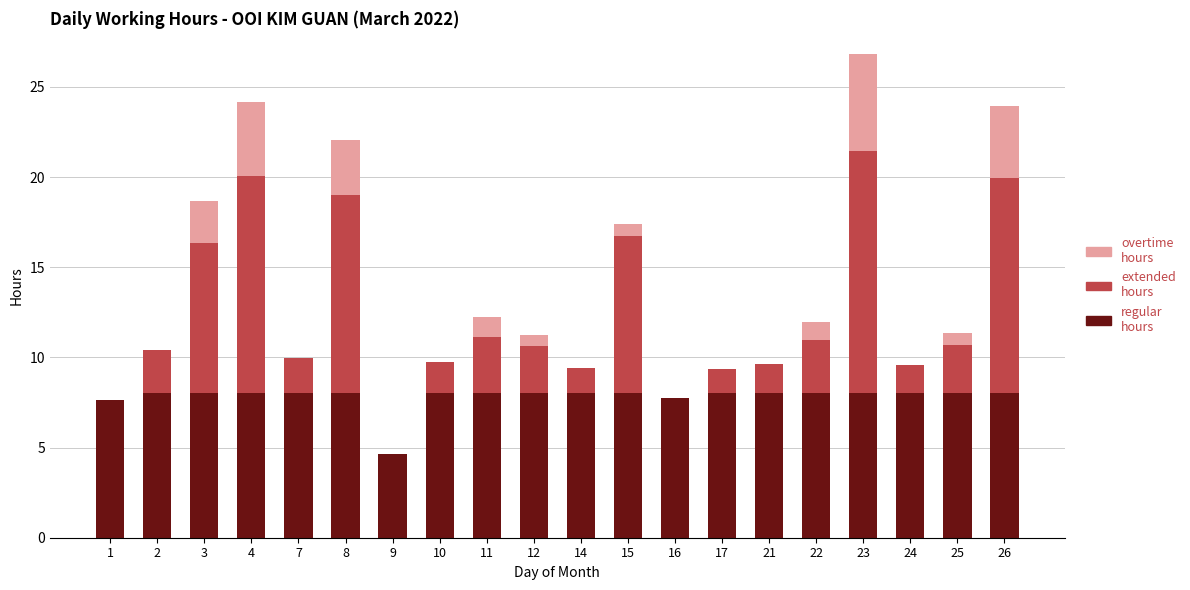

At which category is the sum across all series the highest?

23